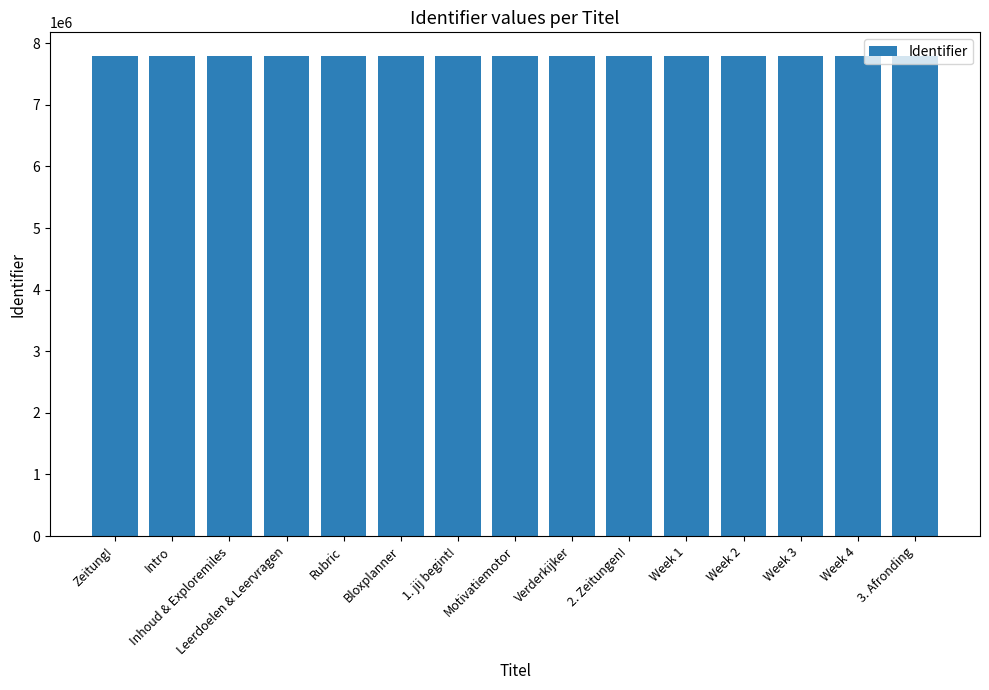

What is the label of the 4th bar from the right?

Week 2